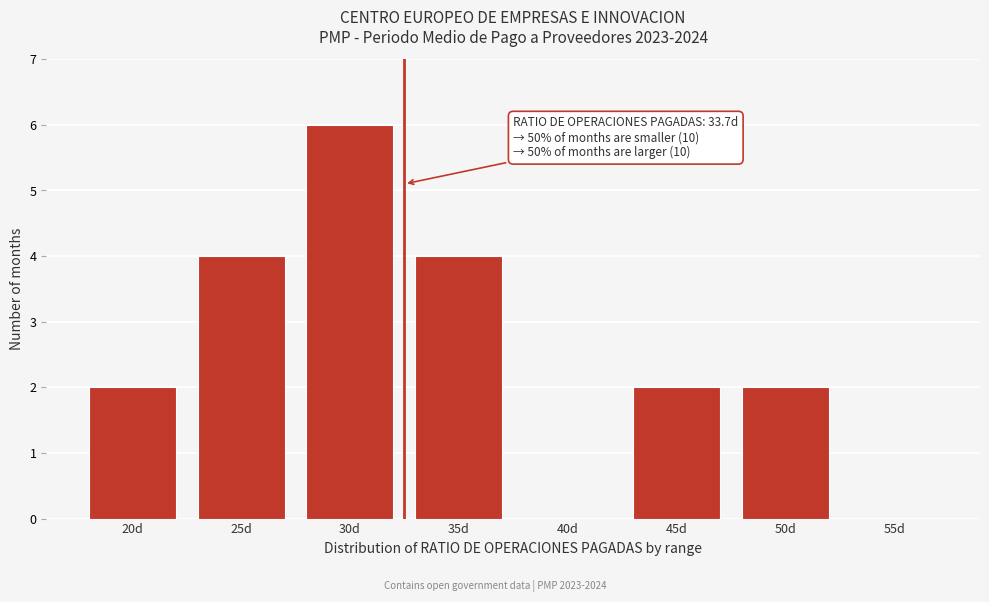

Reading left to right, list all the values displayed in this chart.

20d=2	25d=4	30d=6	35d=4	40d=0	45d=2	50d=2	55d=0